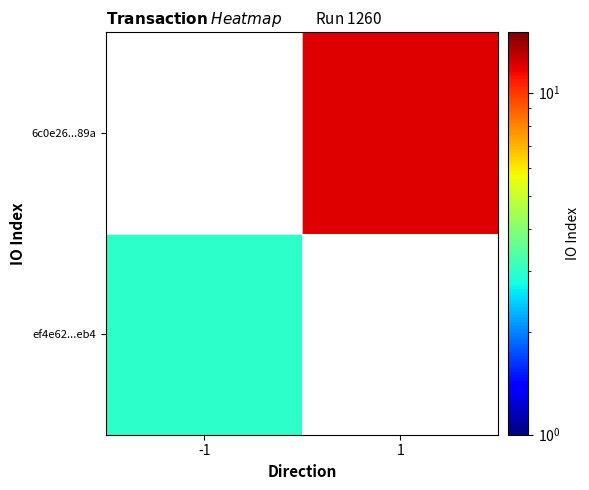

The value of ef4e62...eb4 at -1 is 3.0. True or false?

True